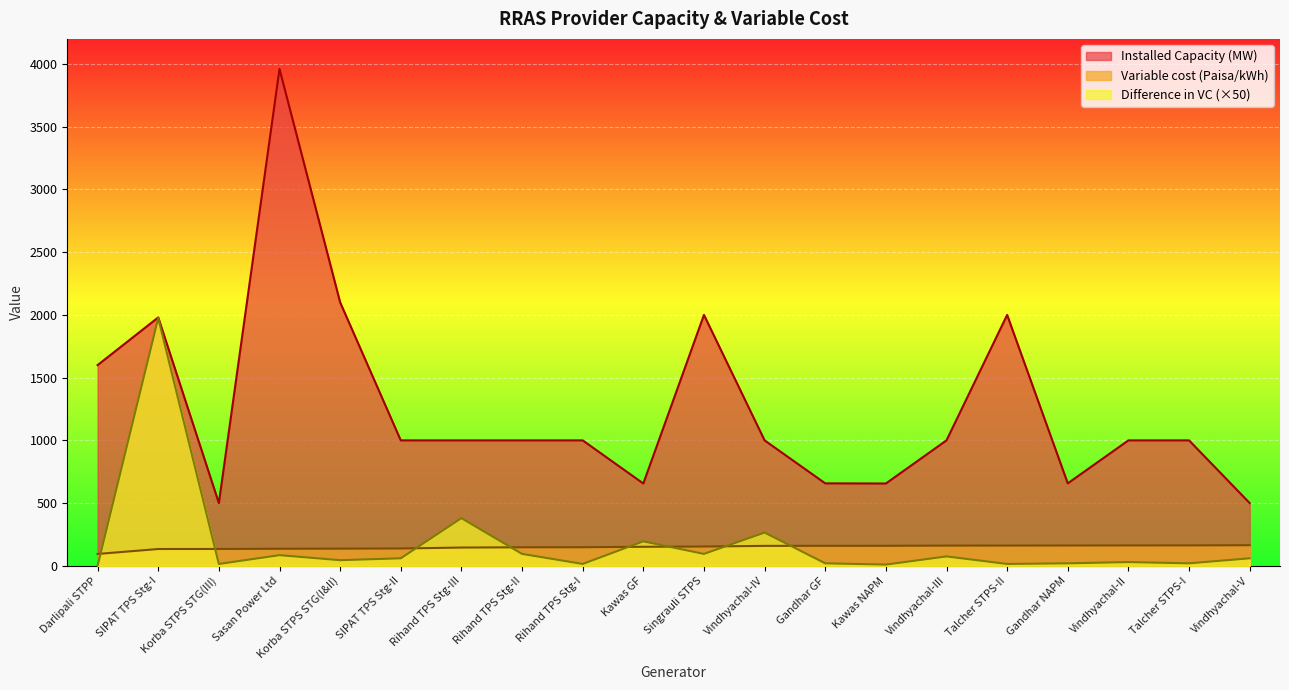

The Difference in VC series shows 60.0 at SIPAT TPS Stg-II. True or false?

True